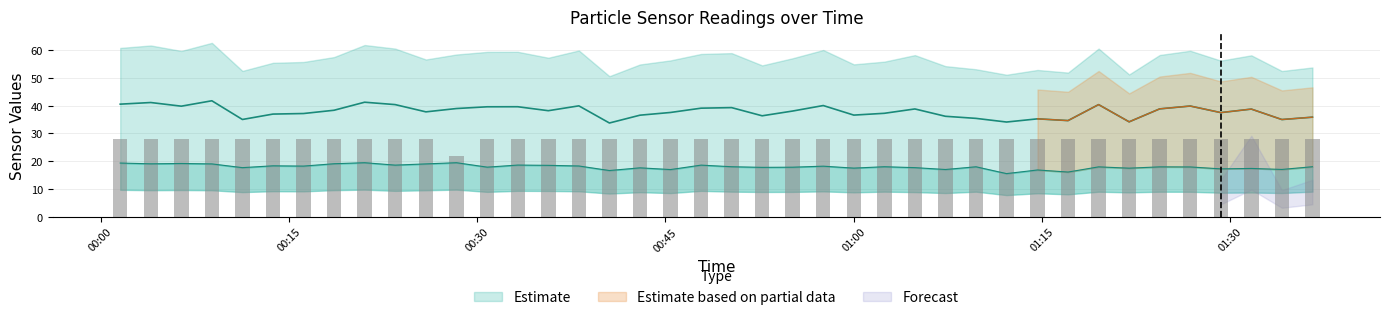

Reading left to right, what are all the values shown in this chart?

SDS_P1: 40.6	41.2	39.9	41.8	35.0	37.0	37.2	38.4	41.3	40.4	37.8	39.0	39.6	39.6	38.2	40.0	33.8	36.6	37.6	39.1	39.3	36.4	38.1	40.1	36.6	37.3	38.9	36.2	35.5	34.1	35.3	34.6	40.4	34.2	38.9	39.9	37.5	38.8	35.0	35.9
SDS_P2: 19.3	19.1	19.2	19.0	17.7	18.3	18.2	19.1	19.4	18.6	19.0	19.4	17.9	18.6	18.5	18.3	16.6	17.6	17.0	18.6	18.0	17.8	17.8	18.2	17.5	18.0	17.7	17.0	18.0	15.5	16.8	16.1	17.9	17.5	17.9	17.9	17.2	17.4	17.0	18.0
Min_cycle: 28.0	28.0	28.0	28.0	28.0	28.0	28.0	28.0	28.0	28.0	28.0	22.0	28.0	28.0	28.0	28.0	28.0	28.0	28.0	28.0	28.0	28.0	28.0	28.0	28.0	28.0	28.0	28.0	28.0	28.0	28.0	28.0	28.0	28.0	28.0	28.0	28.0	28.0	28.0	28.0